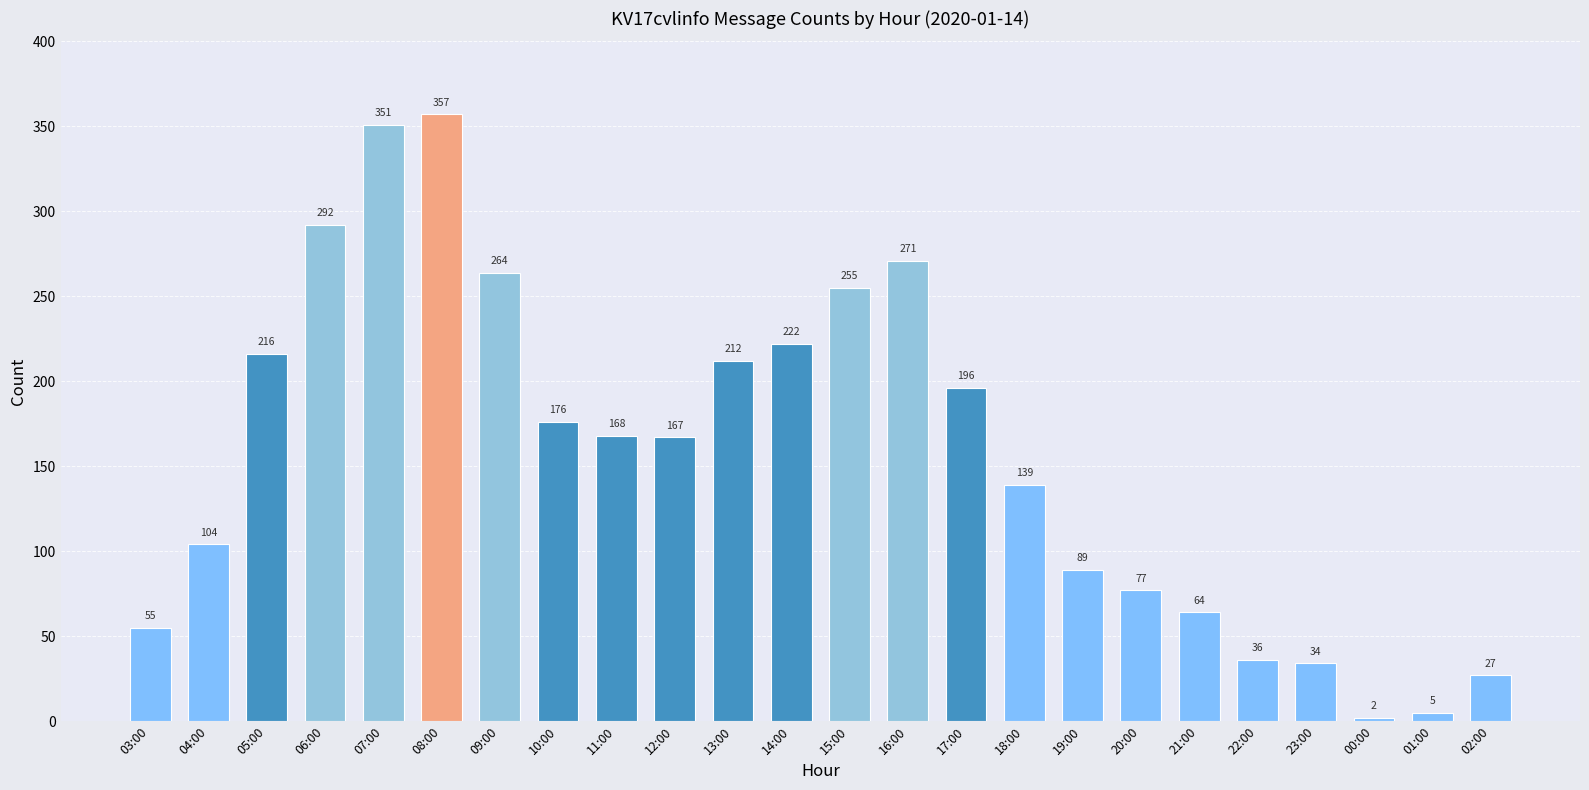

Rank the categories by value from highest to lowest.

08:00, 07:00, 06:00, 16:00, 09:00, 15:00, 14:00, 05:00, 13:00, 17:00, 10:00, 11:00, 12:00, 18:00, 04:00, 19:00, 20:00, 21:00, 03:00, 22:00, 23:00, 02:00, 01:00, 00:00